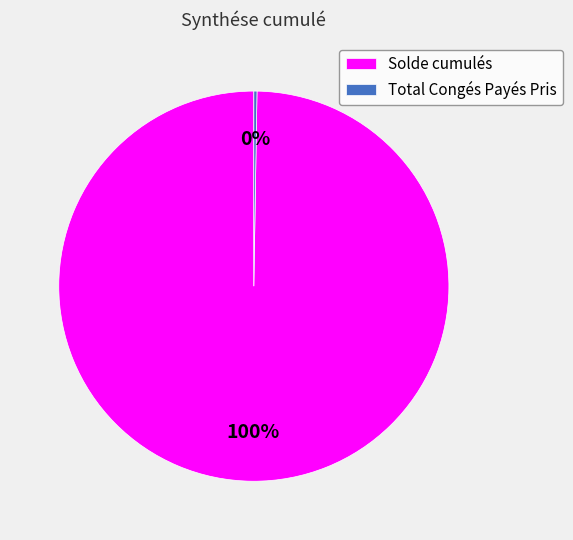

What is the largest slice in the pie chart?

Solde cumulés